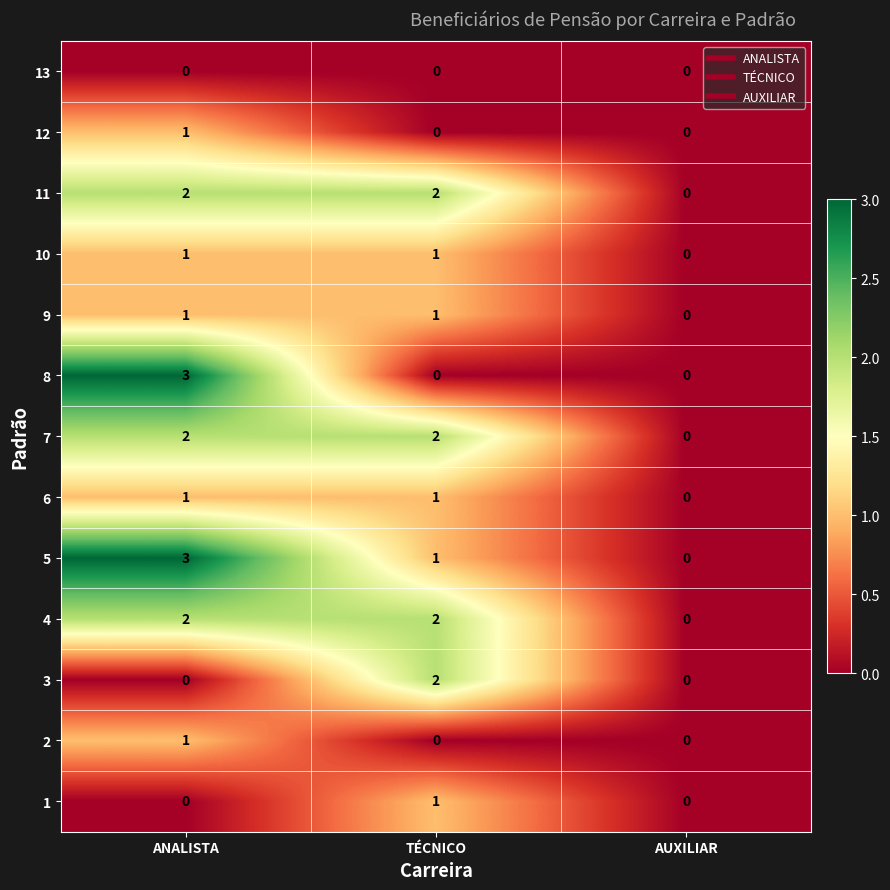

How many series are shown in this chart?

13